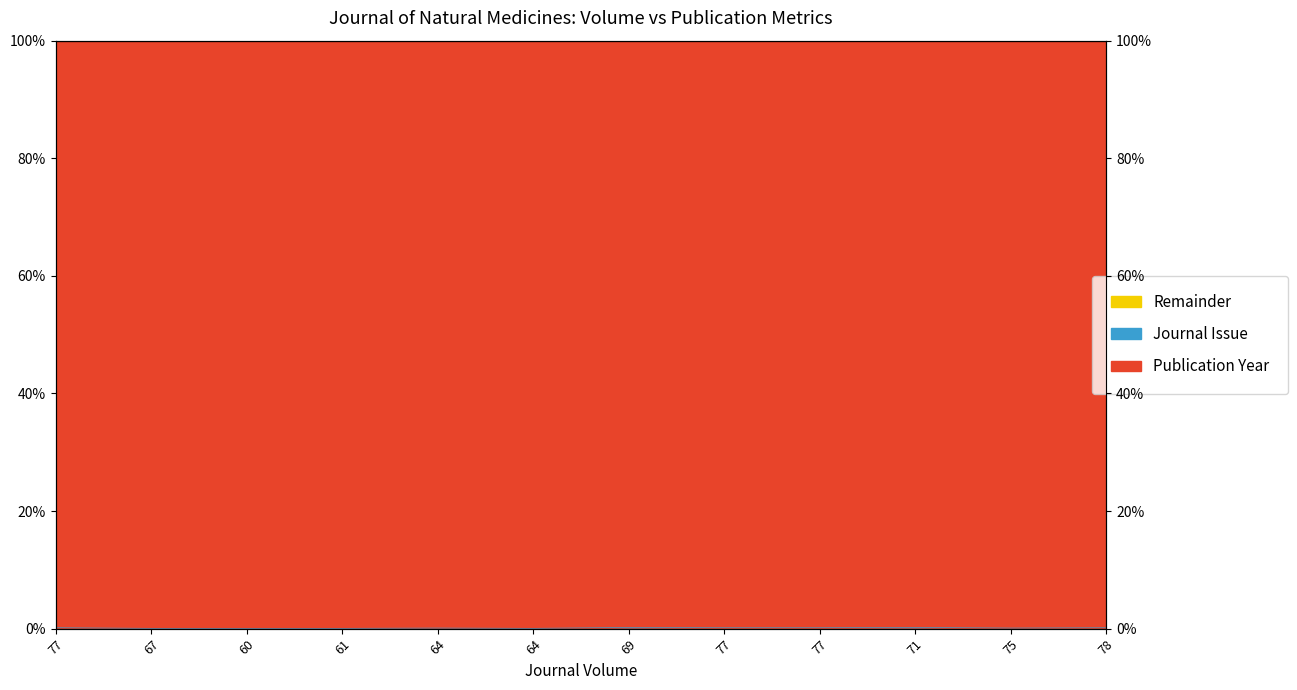

The chart shows a value of 0.2 at 77. True or false?

False